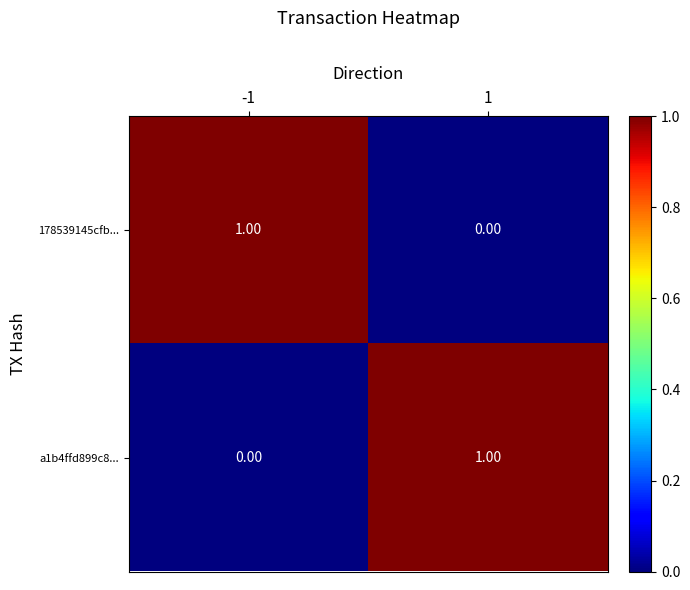

What is the spread (max minus min) of values at -1?

1